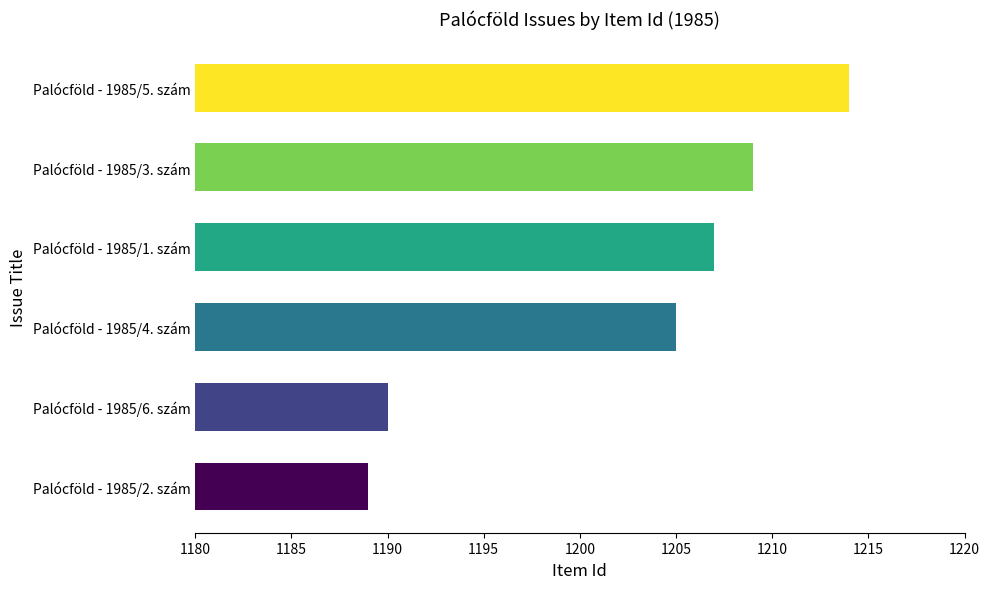

Reading bottom to top, what are all the values shown in this chart?

1189	1190	1205	1207	1209	1214